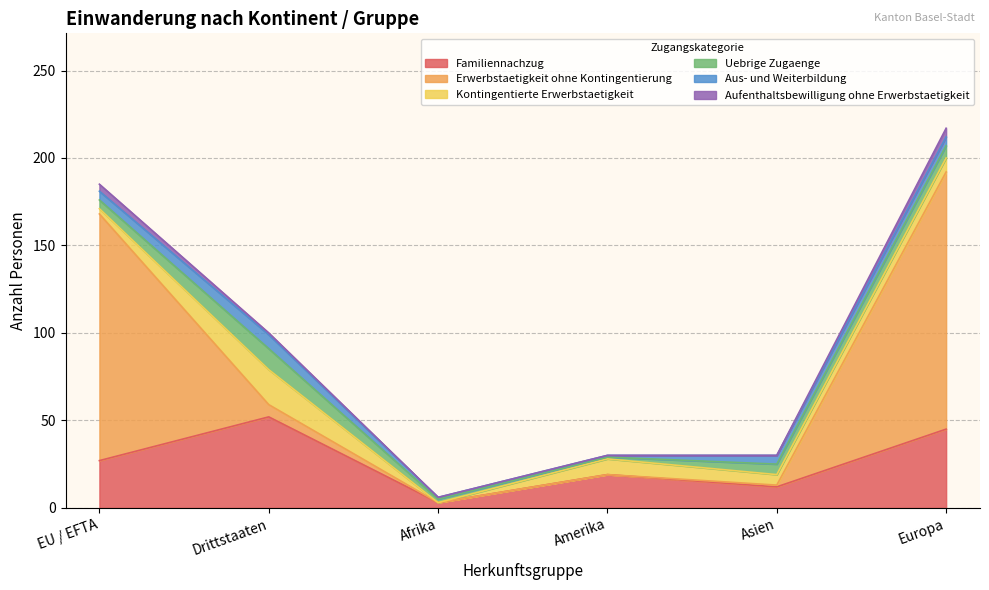

What position from the right is EU / EFTA?

6